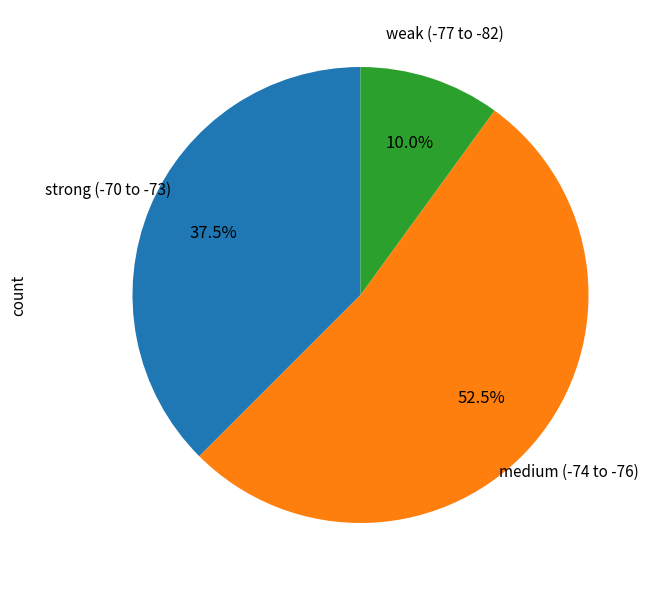

Is there a majority slice in this chart?

Yes